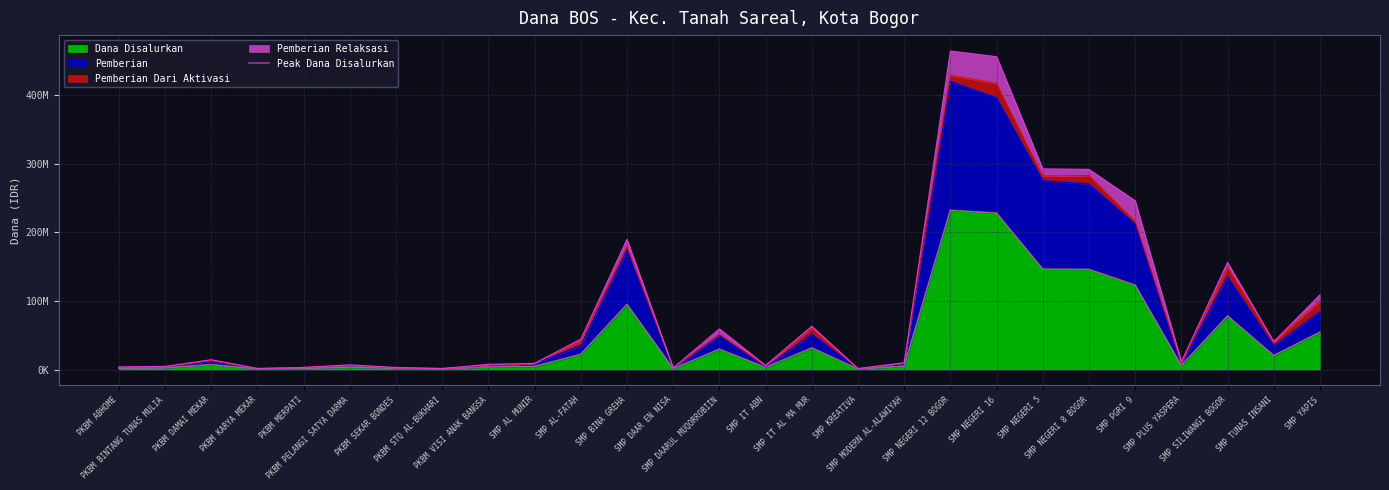

At which category does the chart reach its minimum across all series?

PKBM KARYA MEKAR